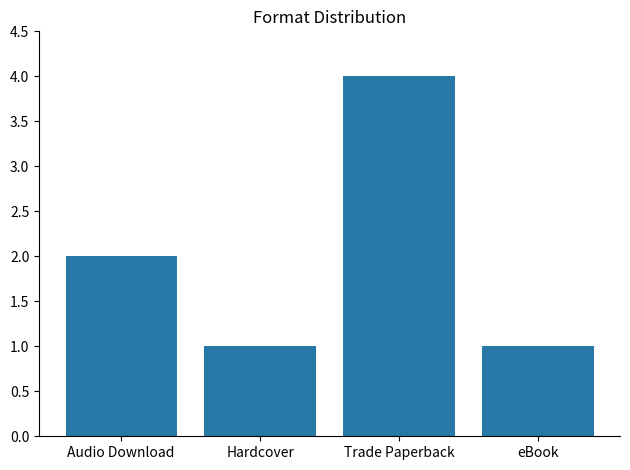

Reading left to right, list all the values displayed in this chart.

2	1	4	1